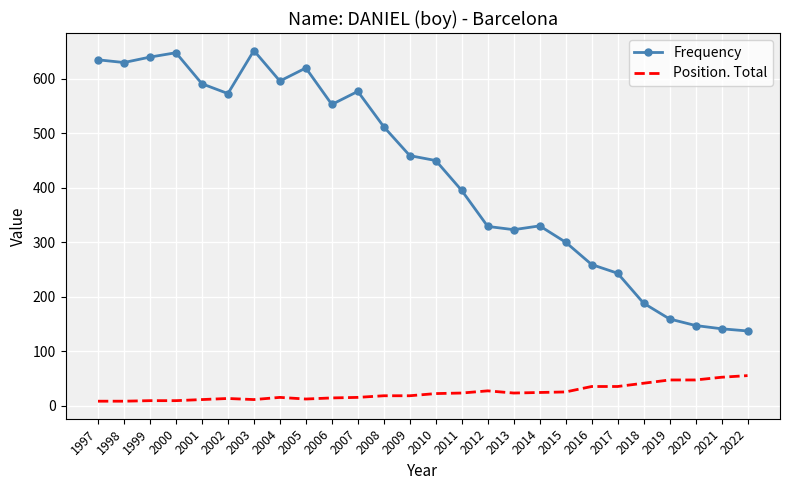

Which series has the largest total across all categories?

Frequency